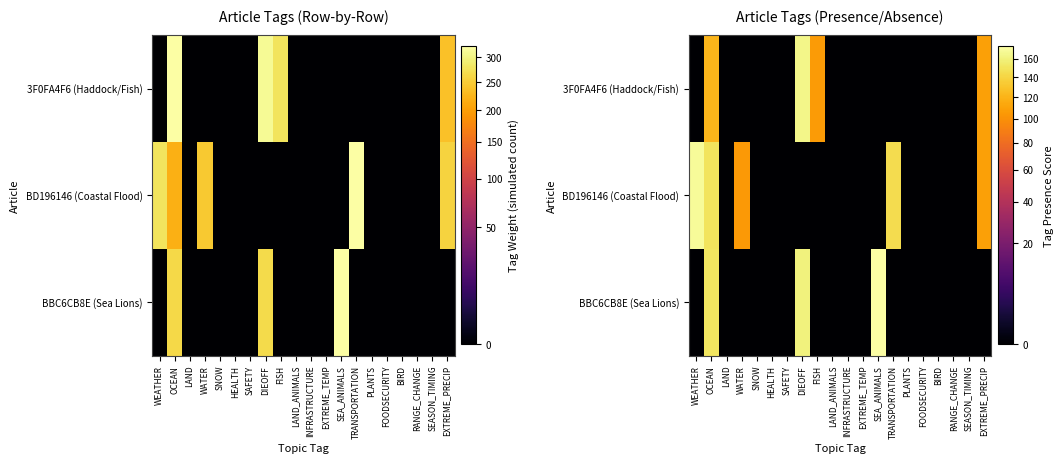

The 3F0FA4F6 (Haddock/Fish) series shows -95.9 at PLANTS. True or false?

False